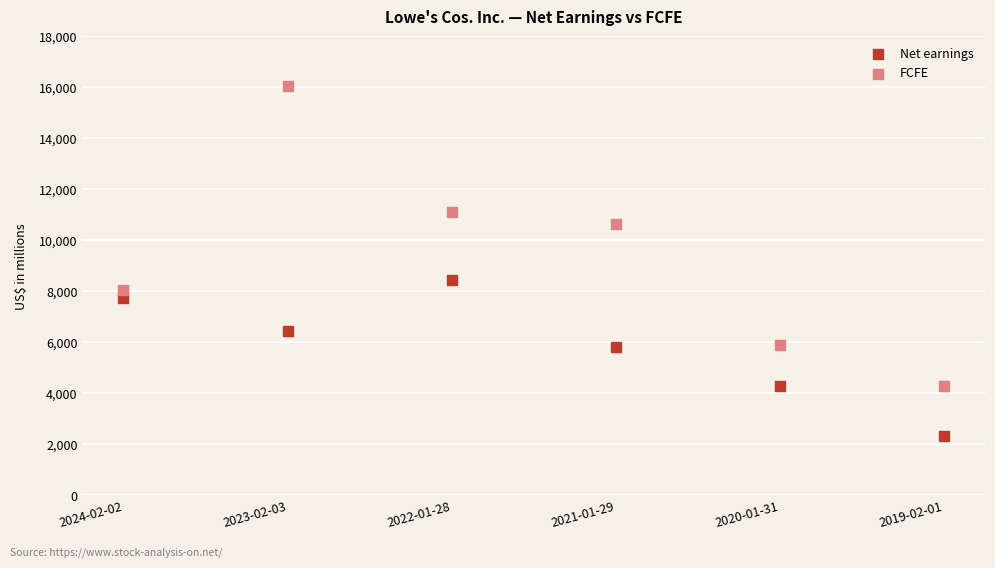

What are all the series names shown in the legend?

Net earnings, FCFE